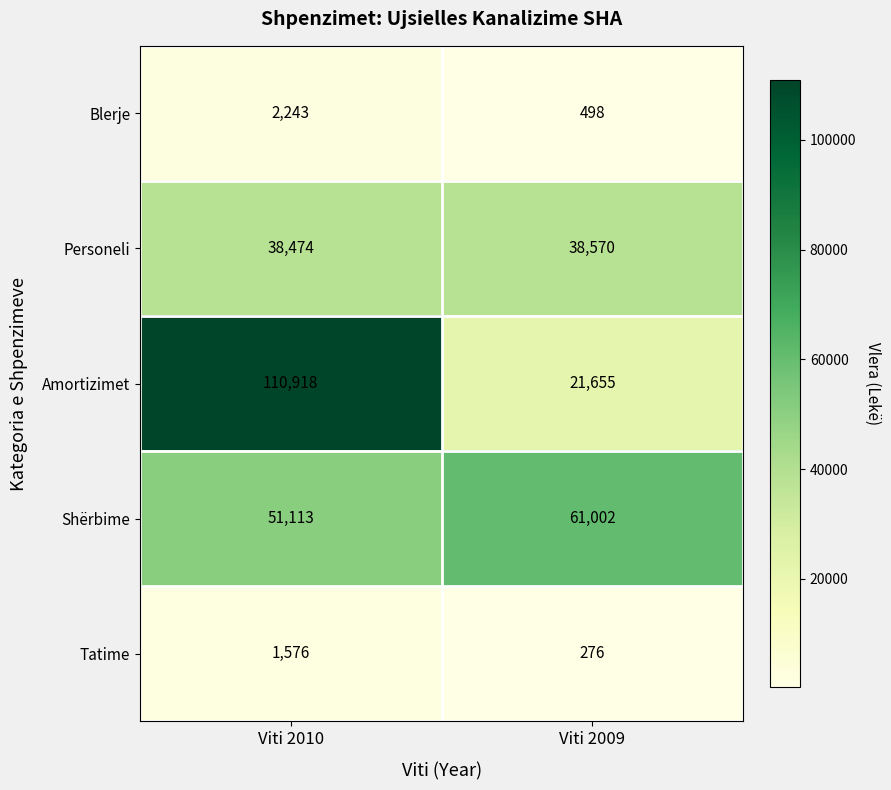

At how many categories does at least one series exceed 77711?

1